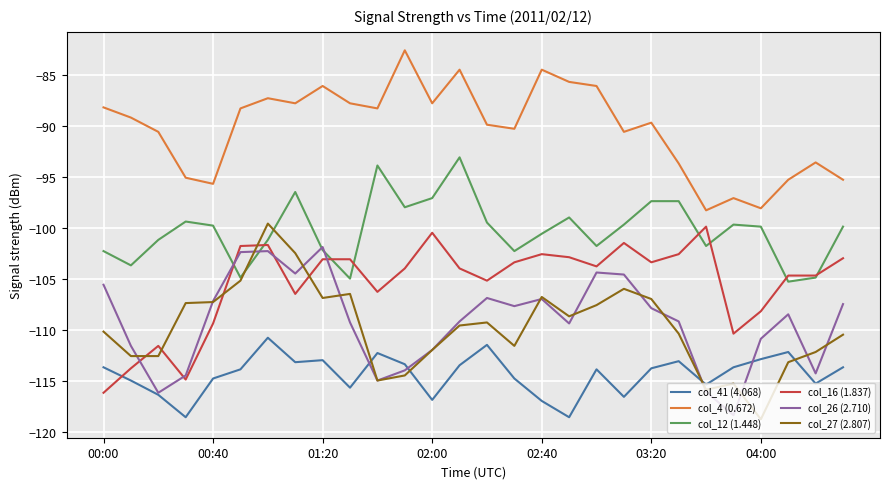

What are all the series names shown in the legend?

col_41 (4.068), col_4 (0.672), col_12 (1.448), col_16 (1.837), col_26 (2.710), col_27 (2.807)